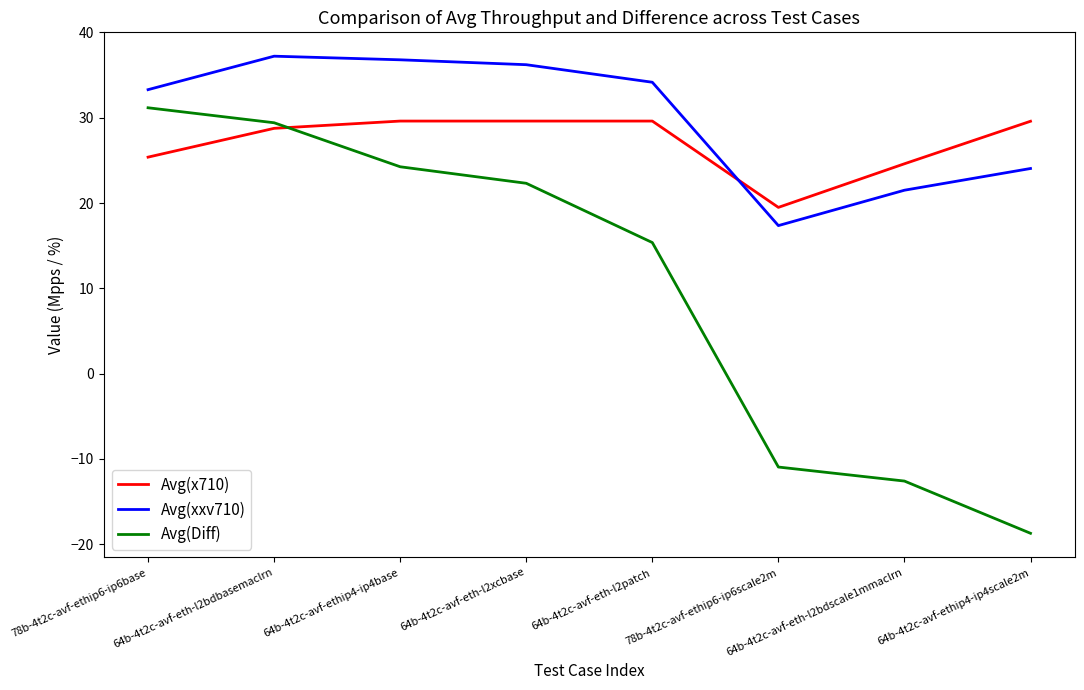

Which category has the lowest value in the Avg(Diff) series?

64b-4t2c-avf-ethip4-ip4scale2m